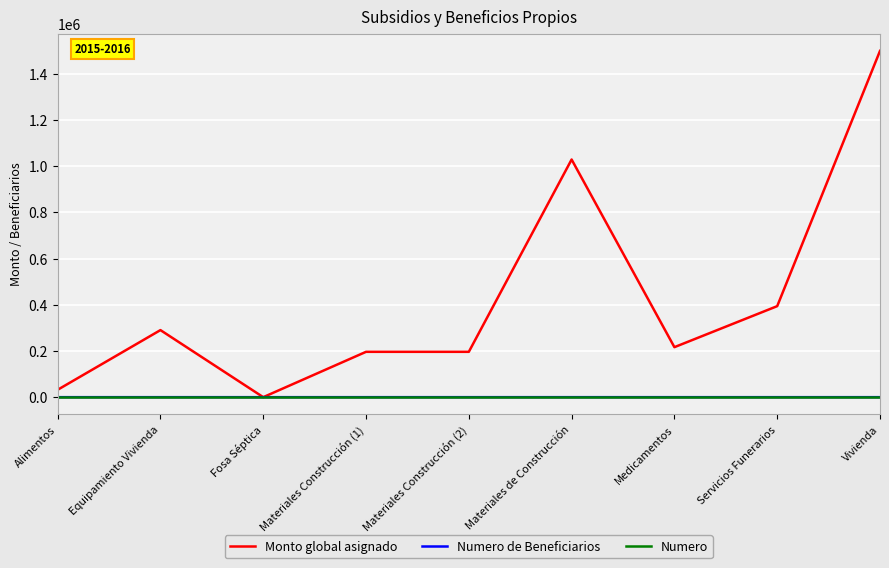

At which label is Monto global asignado closest to 749700?

Materiales de Construcción